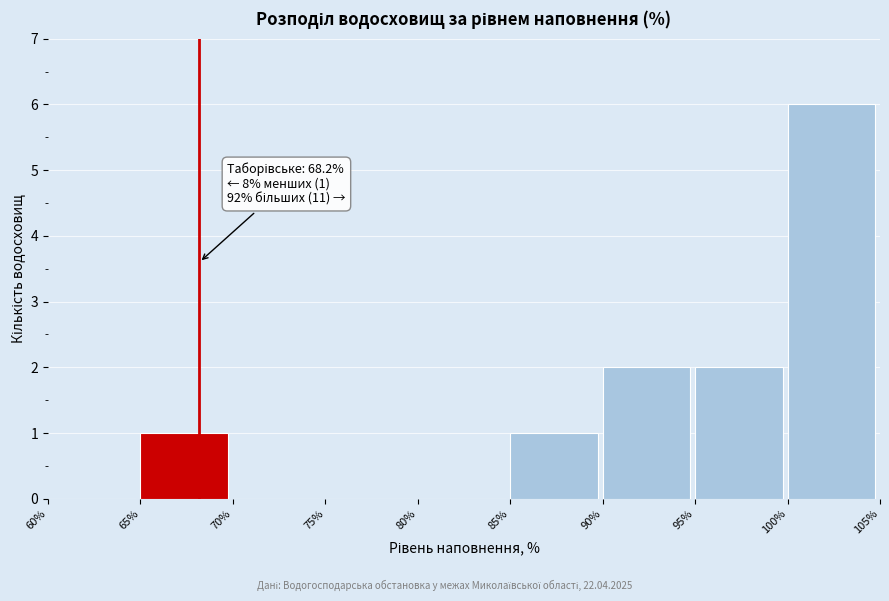

Over which range of the x-axis is the bar tallest?

100% to 105%